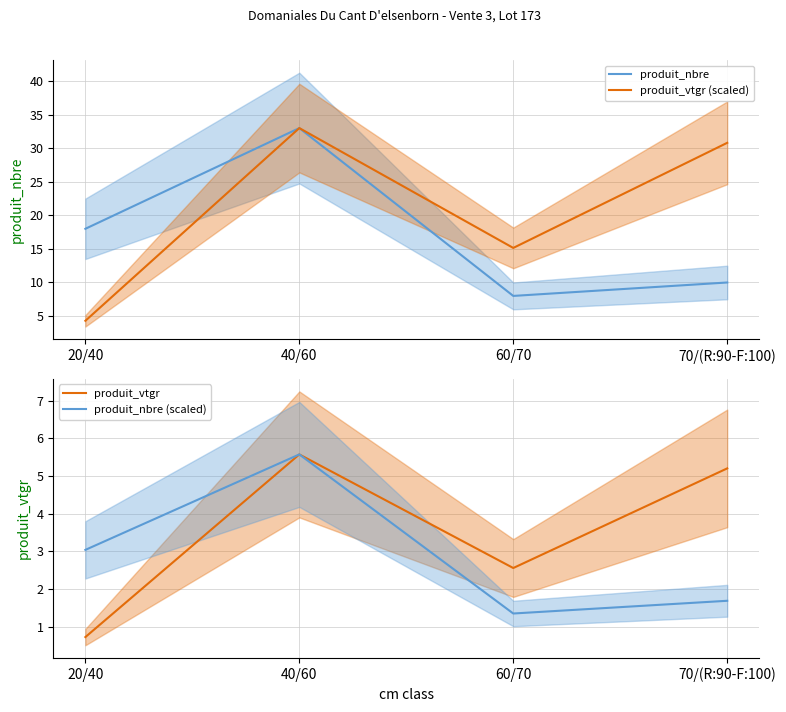

Reading left to right, list all the values displayed in this chart.

produit_nbre: 20/40=18.0	40/60=33.0	60/70=8.0	70/(R:90-F:100)=10.0
produit_vtgr (scaled): 20/40=4.3	40/60=33.0	60/70=15.1	70/(R:90-F:100)=30.8
produit_vtgr: 20/40=0.7	40/60=5.6	60/70=2.6	70/(R:90-F:100)=5.2
produit_nbre (scaled): 20/40=3.0	40/60=5.6	60/70=1.4	70/(R:90-F:100)=1.7